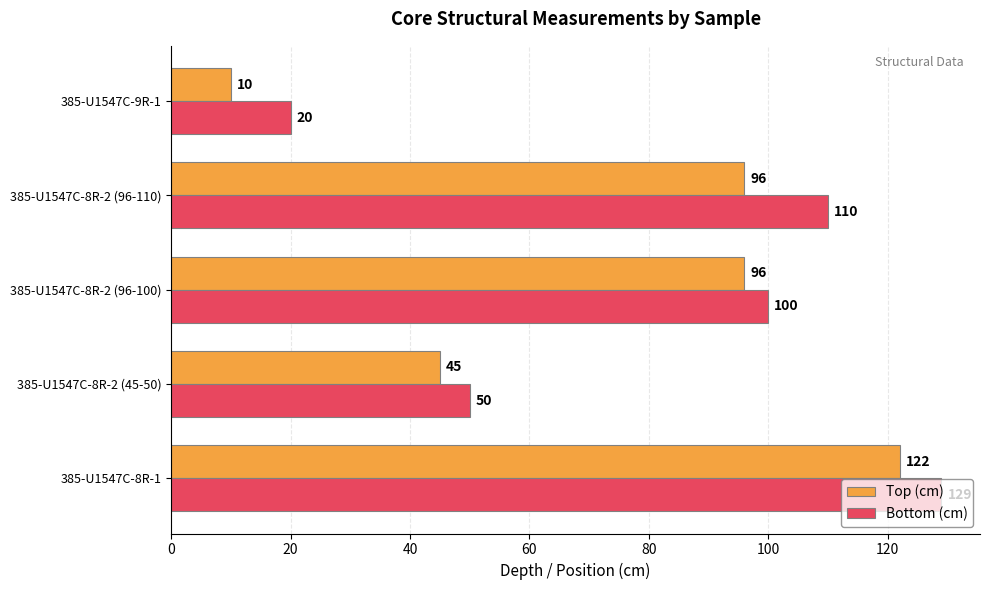

Rank the series by their average value, from lowest to highest.

Top (cm), Bottom (cm)